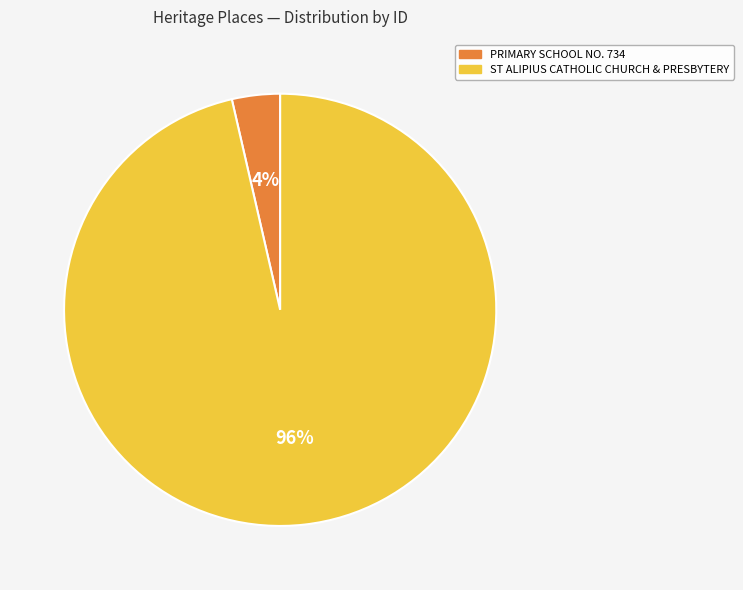

The ST ALIPIUS CATHOLIC CHURCH & PRESBYTERY slice represents 96% of the pie. True or false?

True